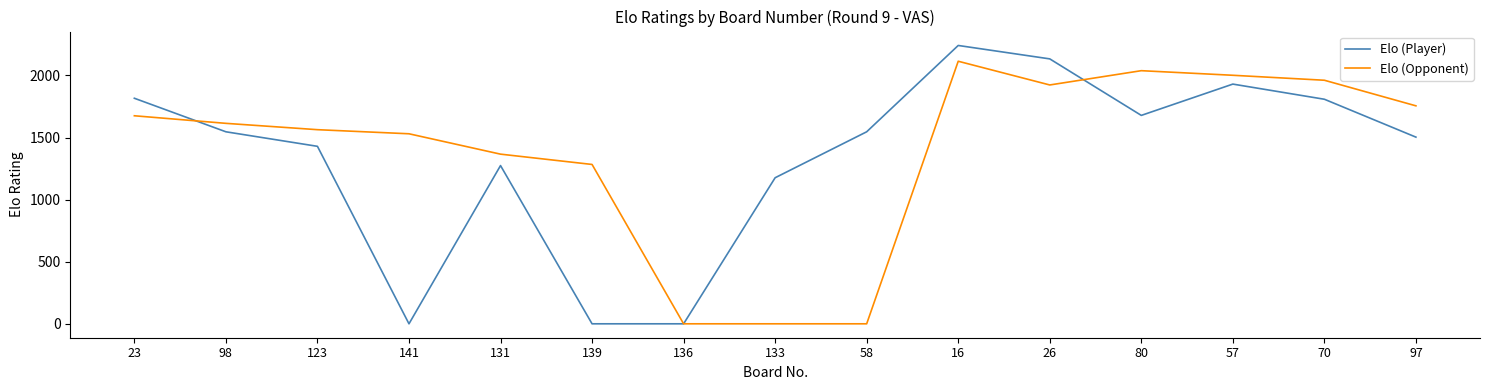

What is the difference between the highest and lowest values at 133?

1176